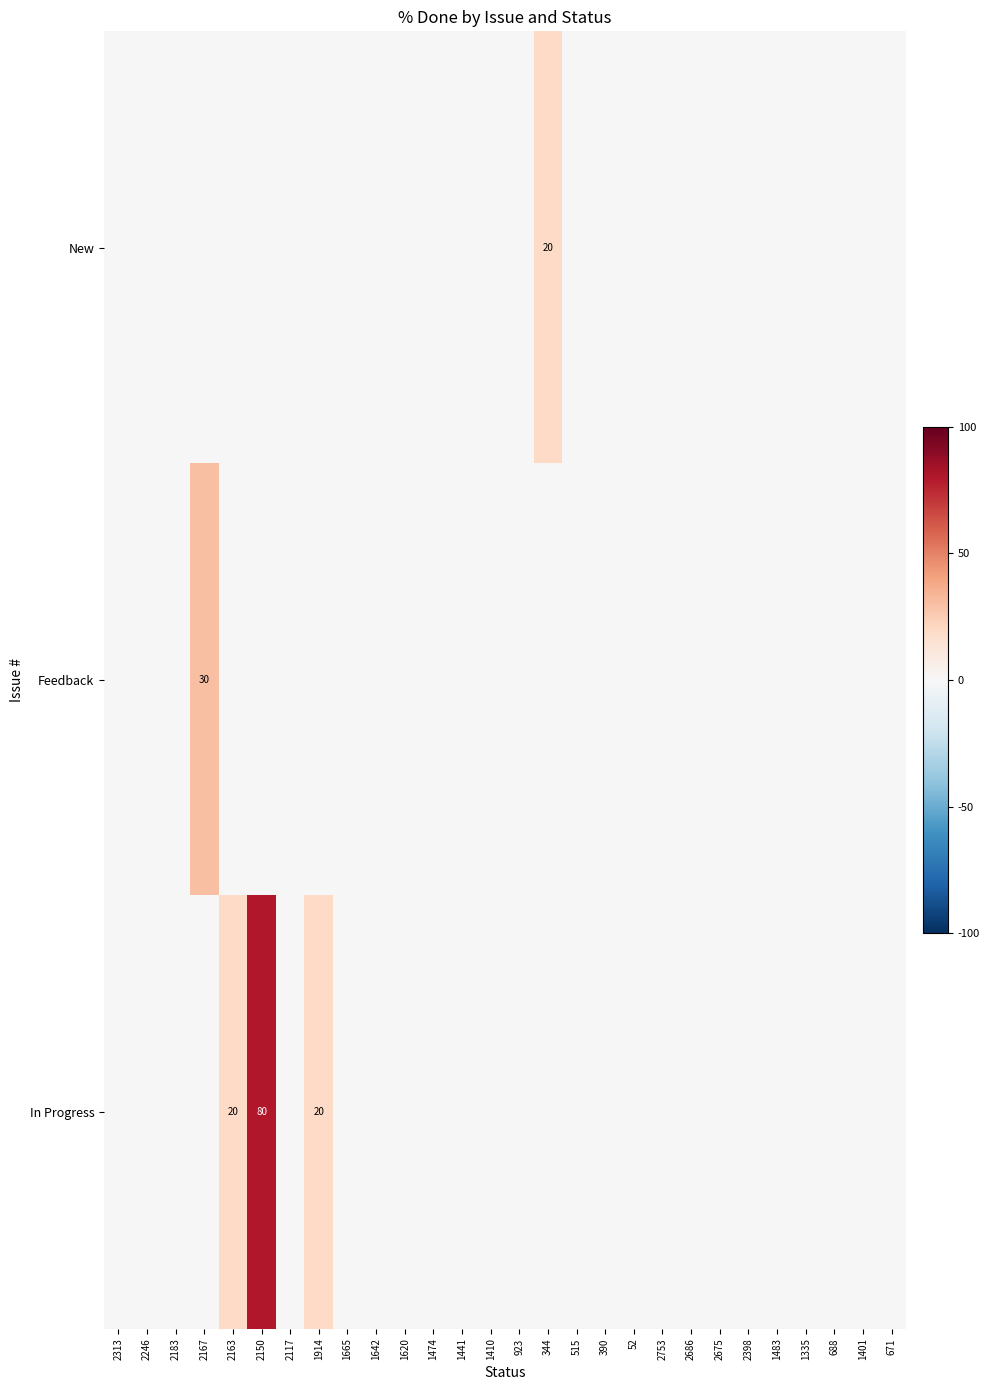

True or false: In Progress has a value of 80 at 2150.

True